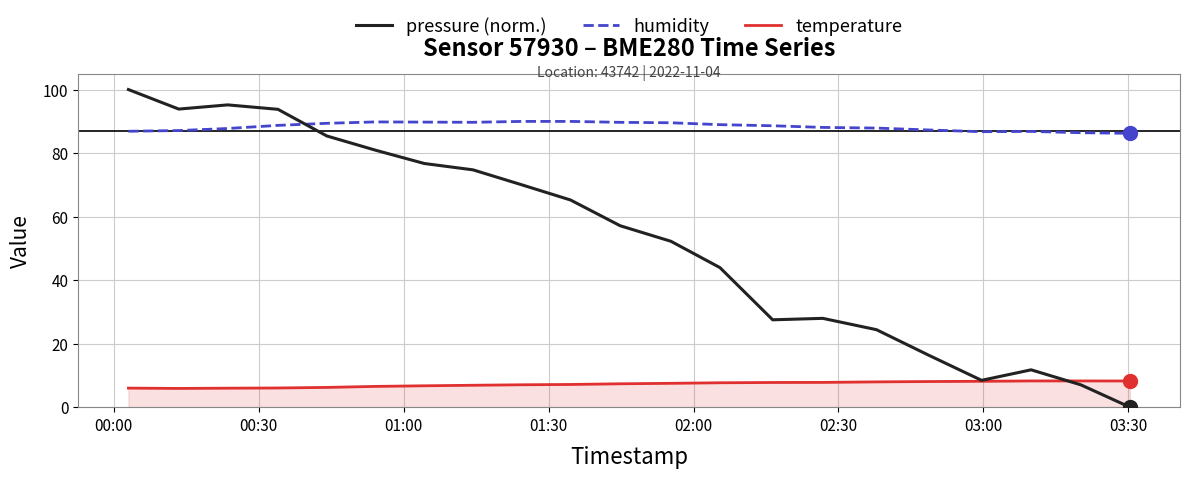

What is the highest value of the temperature series?

8.3